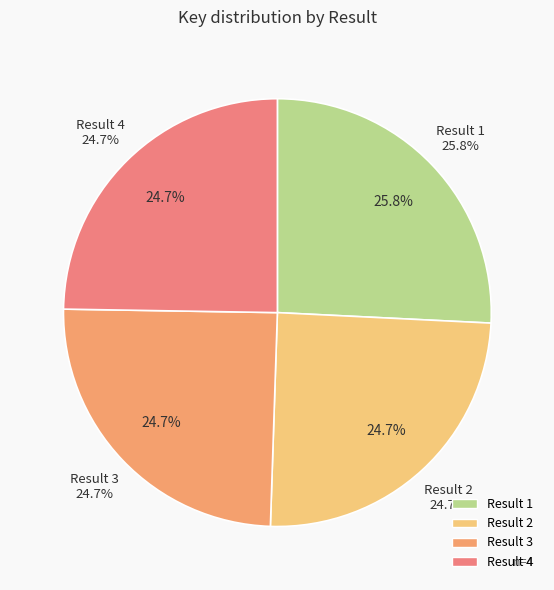

What percentage is the 3 slice, to the nearest percent?

25%